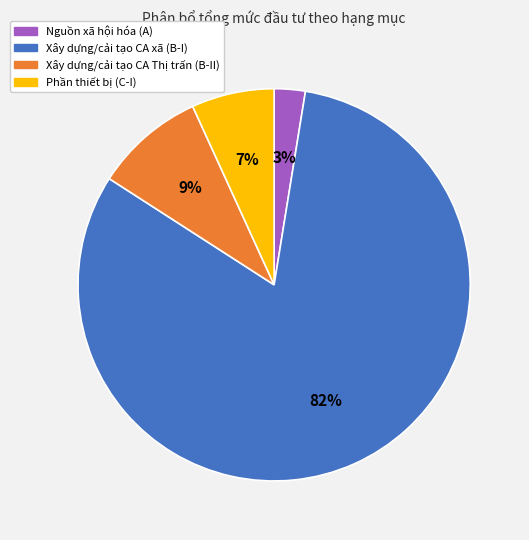

Count the number of slices in the pie.

4